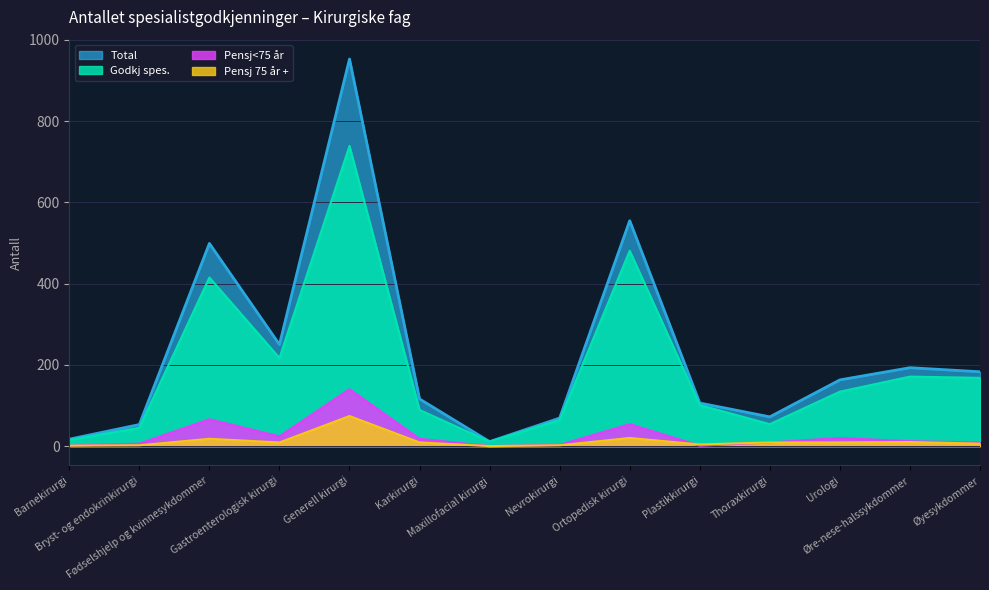

At which category is the sum across all series the highest?

Generell kirurgi